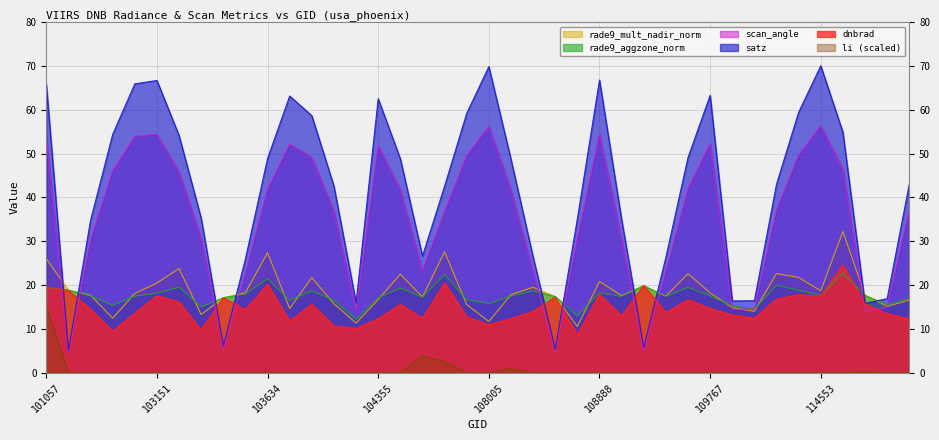

Which series has the largest total across all categories?

satz